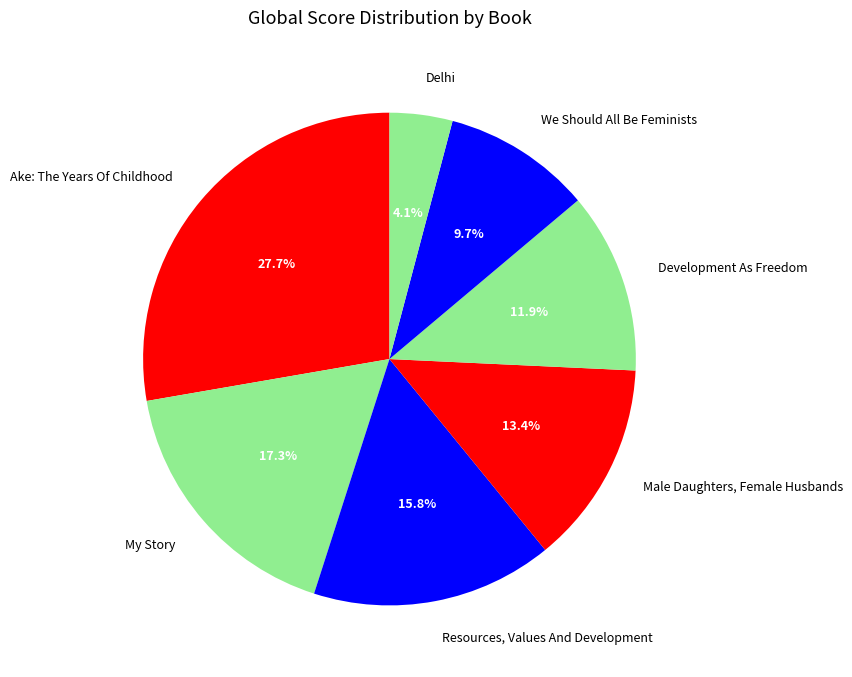

Does Development As Freedom represent more than half of the total?

No